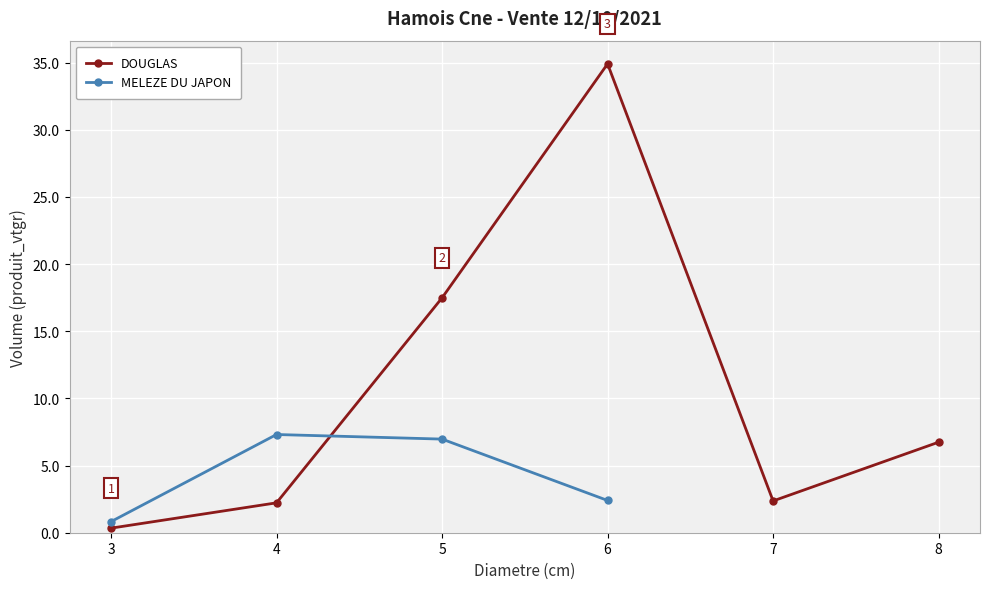

At which label does the data first exceed 4?

2